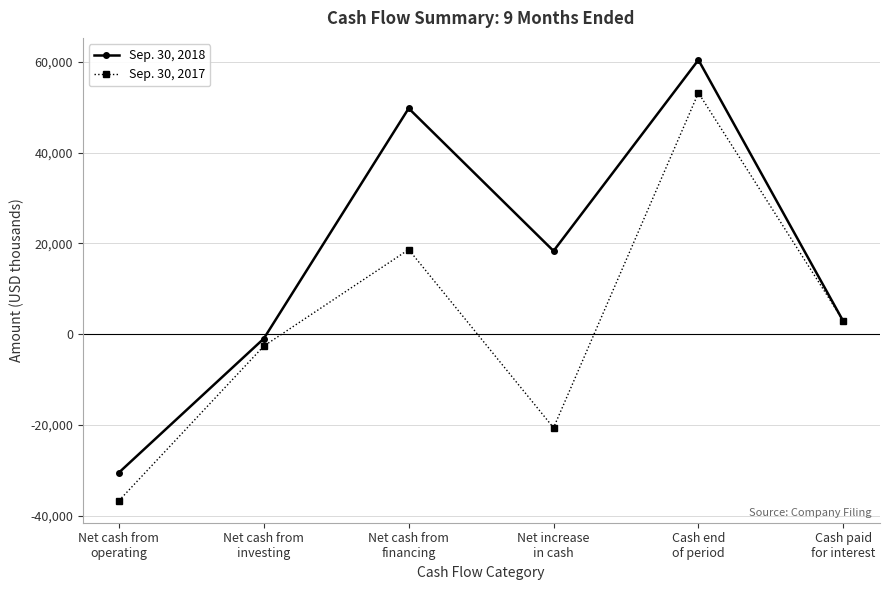

List the labels in order of Sep. 30, 2017 value, largest first.

Cash end
of period, Net cash from
financing, Cash paid
for interest, Net cash from
investing, Net increase
in cash, Net cash from
operating